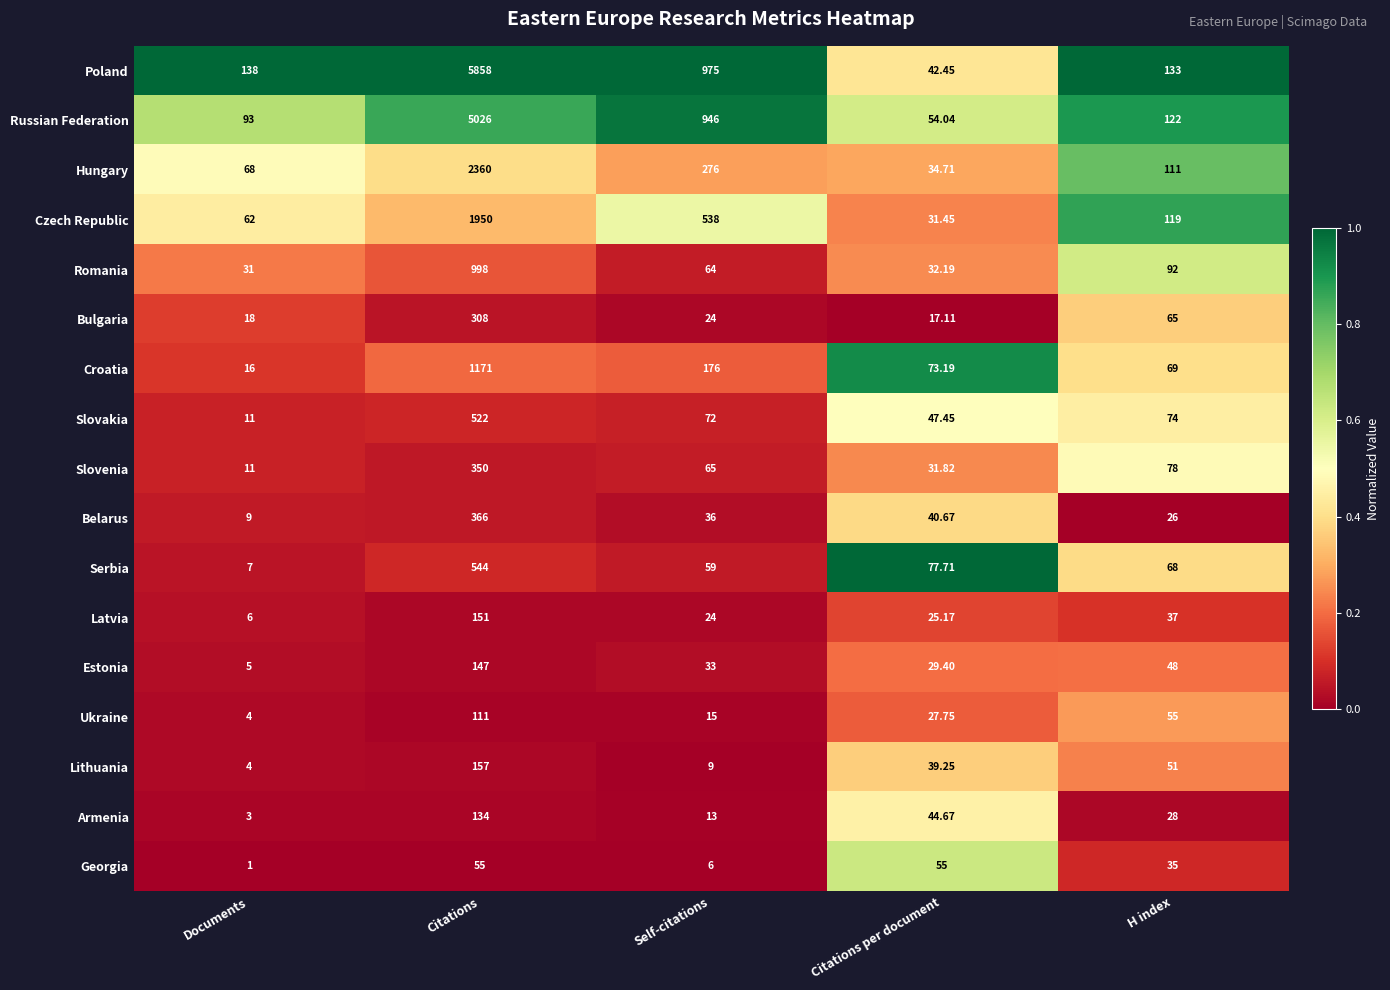

At which category is the sum across all series the highest?

Citations